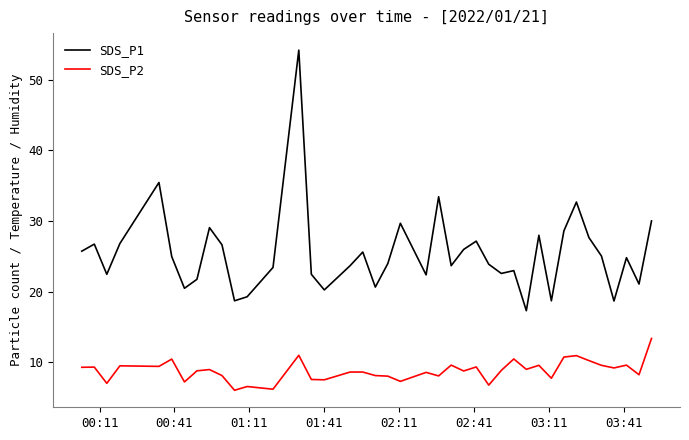

List the series in order of their peak value, highest first.

SDS_P1, SDS_P2